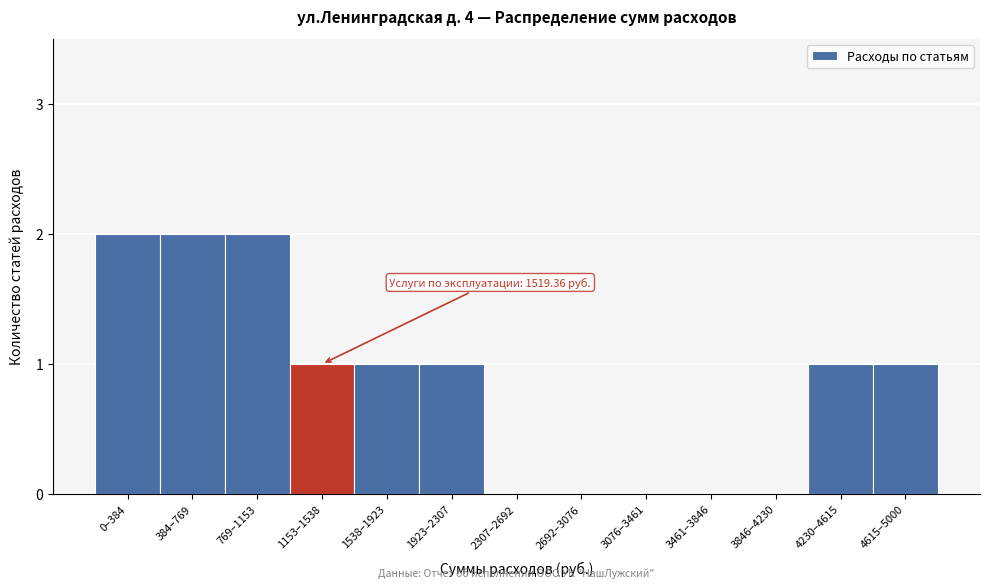

Reading left to right, transcribe all the data shown in this chart.

0–384=2	384–769=2	769–1153=2	1153–1538=1	1538–1923=1	1923–2307=1	2307–2692=0	2692–3076=0	3076–3461=0	3461–3846=0	3846–4230=0	4230–4615=1	4615–5000=1